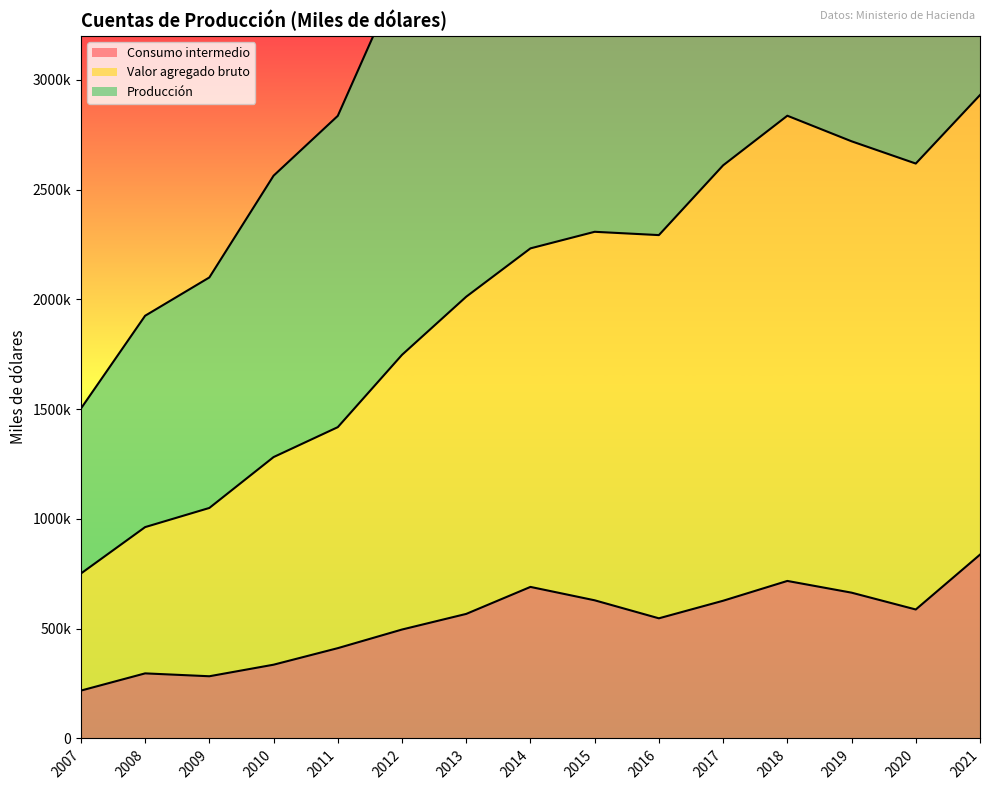

True or false: Producción and Consumo intermedio cross at least once.

False